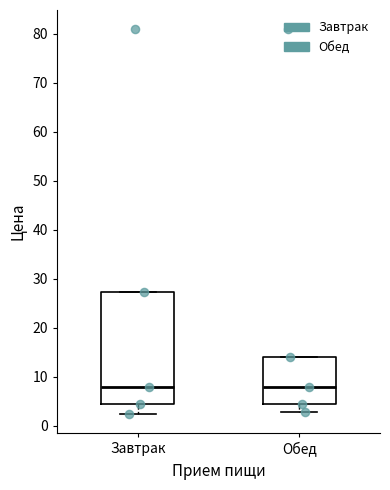

Comparing the boxes themselves (not the whiskers), which one is the tallest?

Завтрак